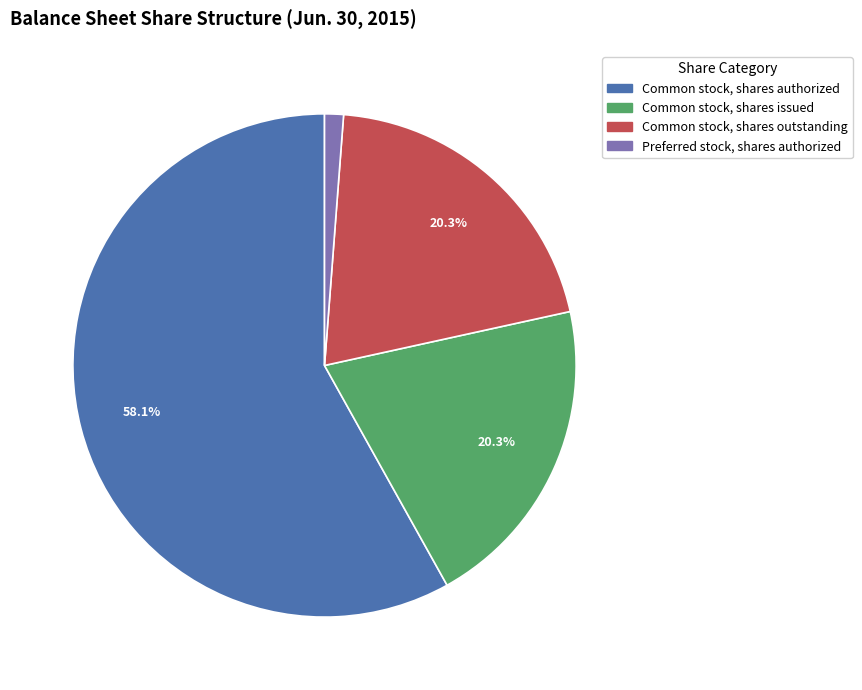

Is there any slice that represents more than half of the pie?

Yes